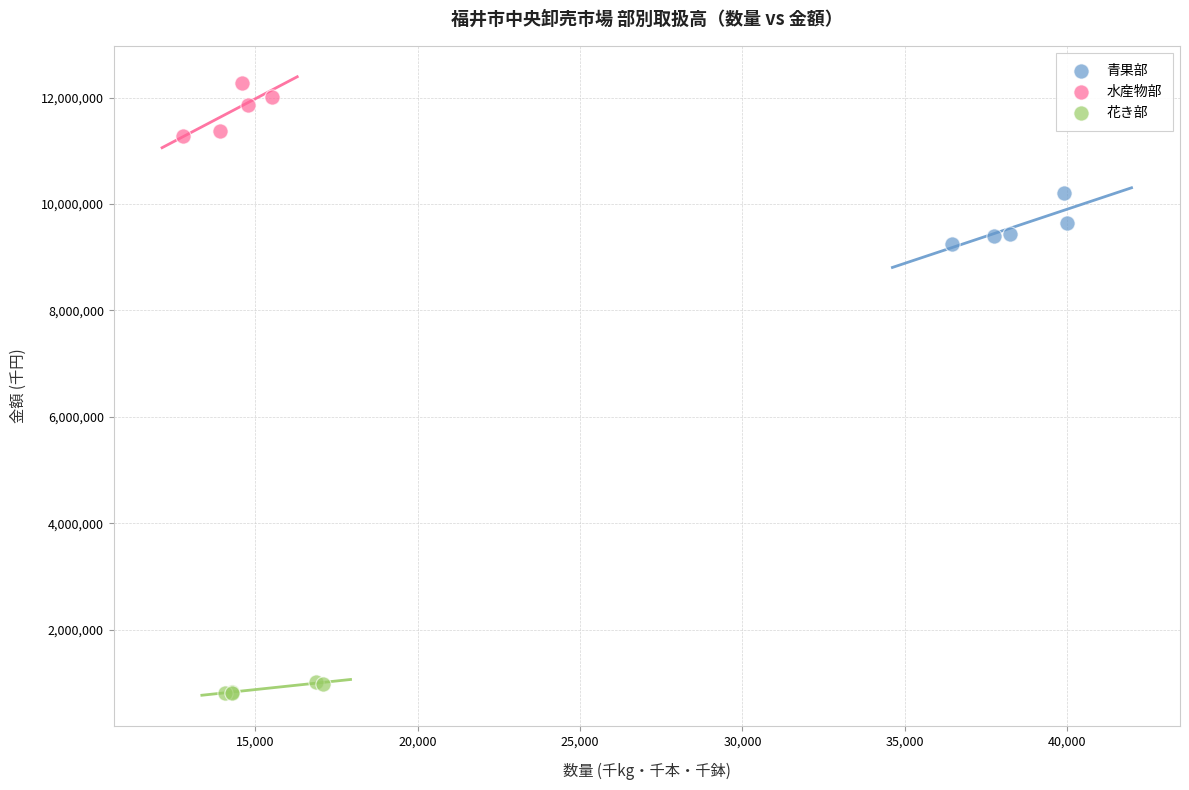

Which series reaches the maximum Y coordinate?

水産物部